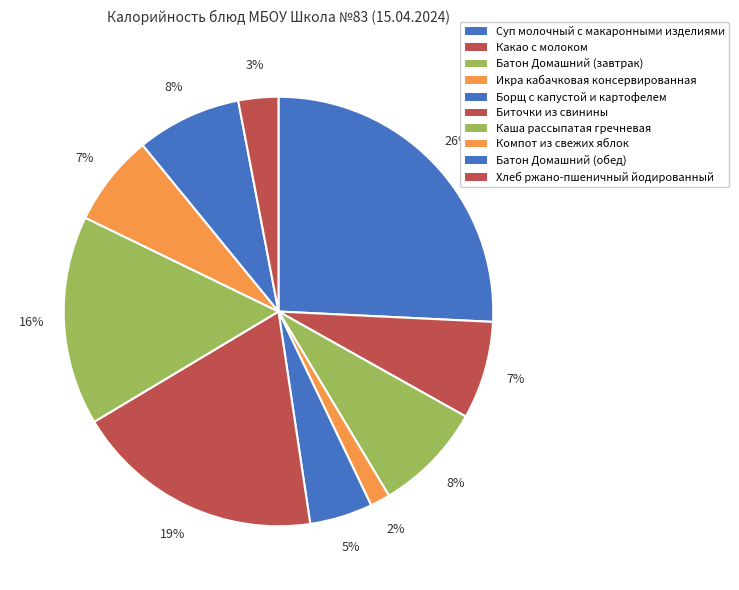

What percentage do Компот из свежих яблок and Борщ с капустой и картофелем together represent?

11.6%